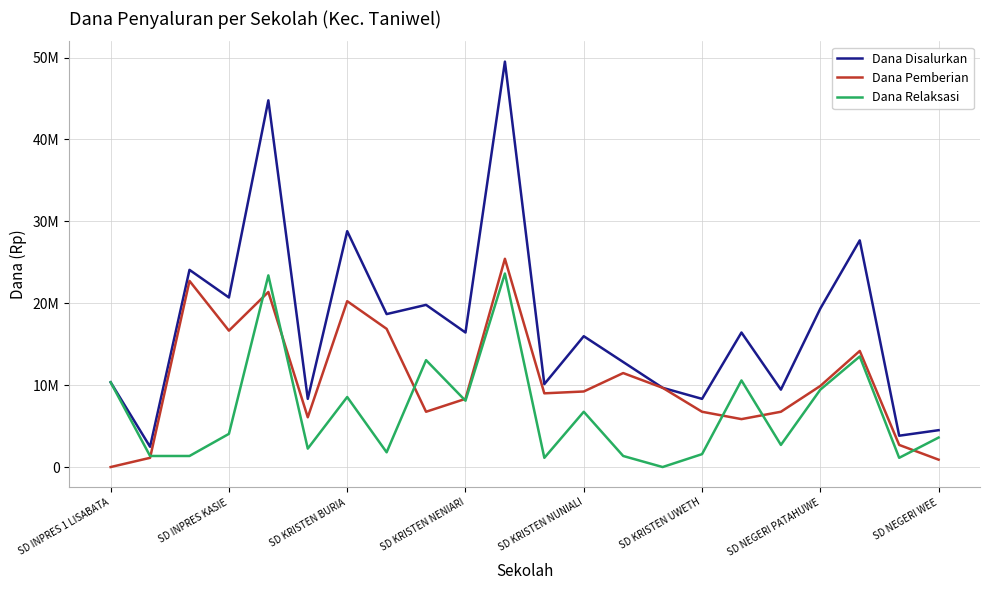

True or false: Dana Disalurkan has more than 0 interior local peaks.

True